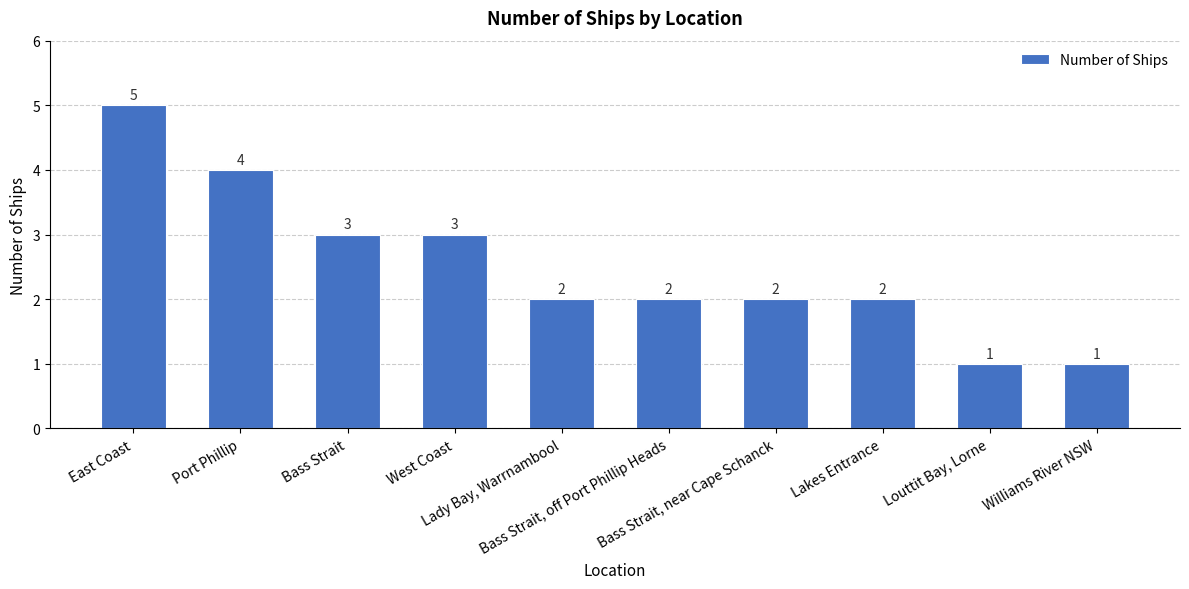

What is the label of the 7th bar from the right?

West Coast